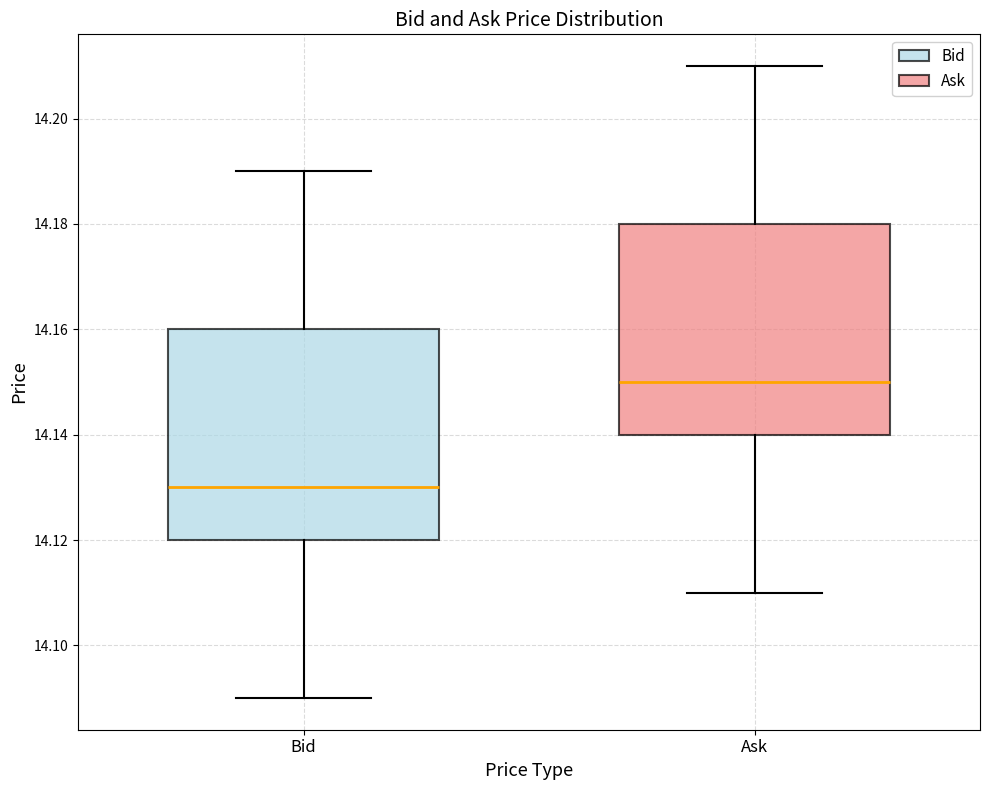

Which box has the highest median line?

Ask